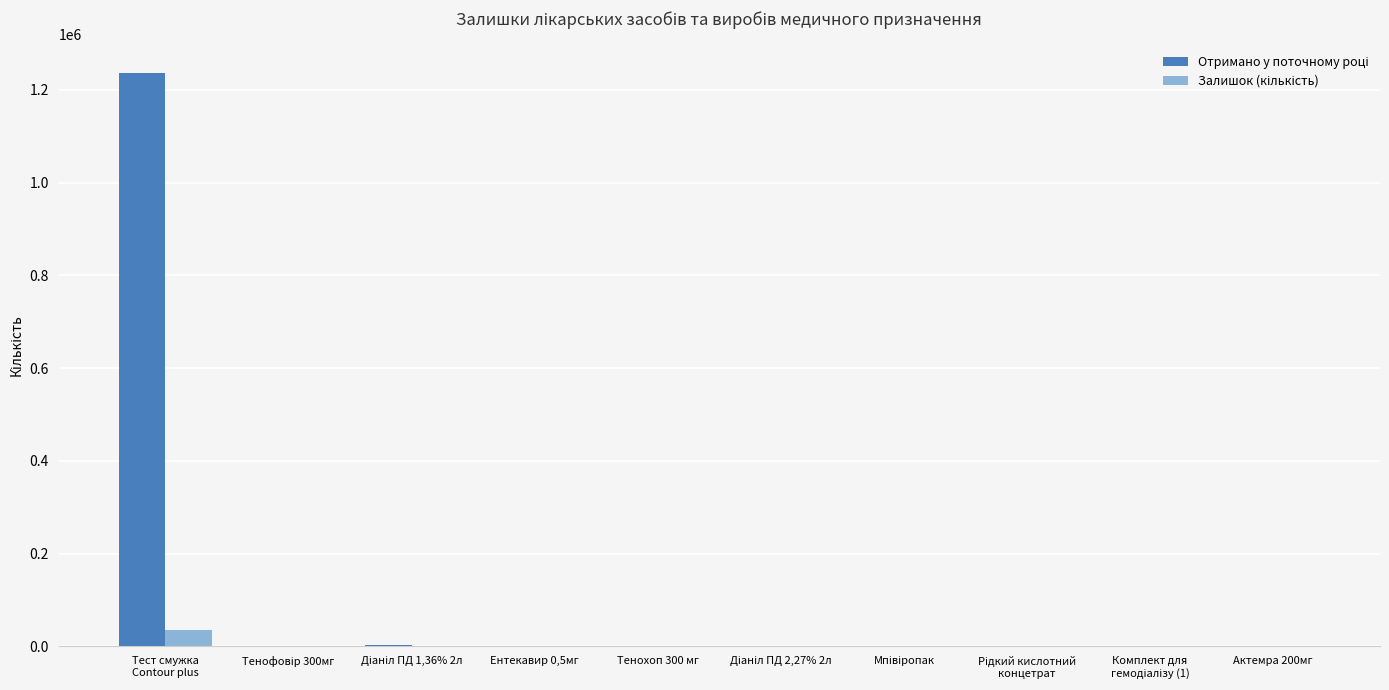

What is the maximum value shown in the chart?

1236400